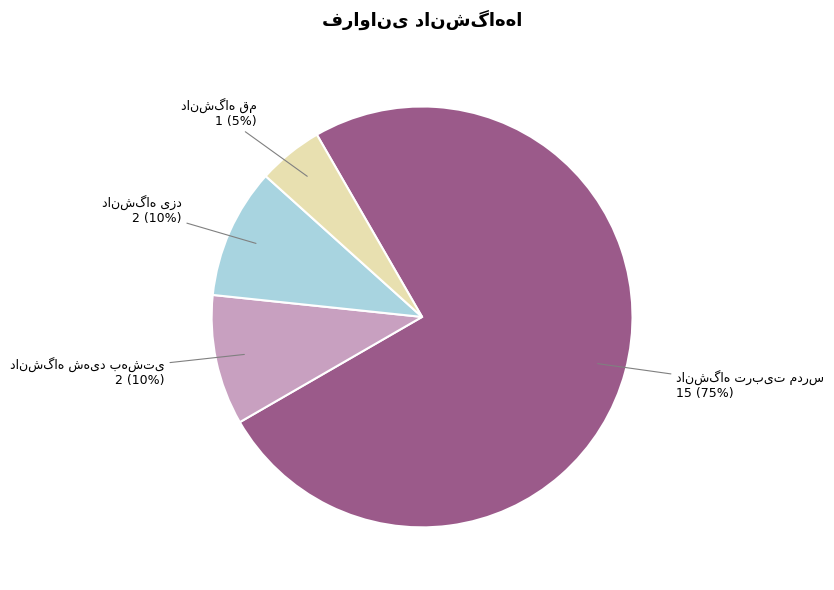

How many segments does this pie chart have?

4